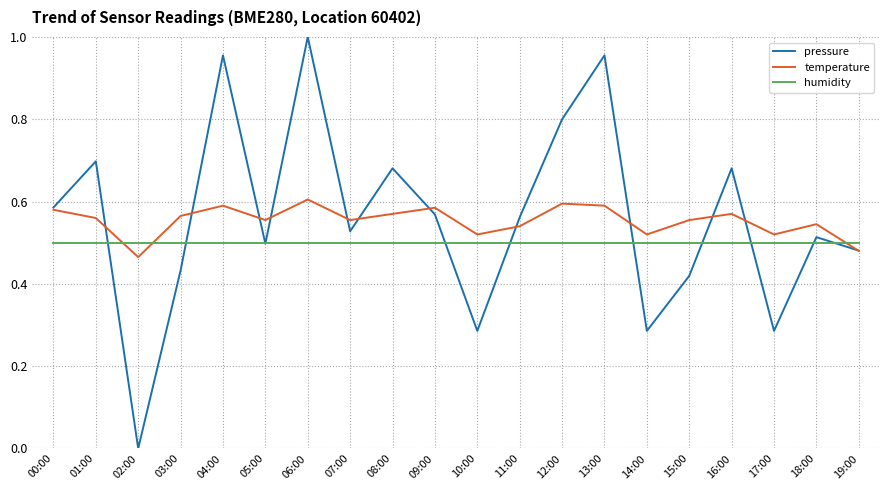

How many lines are shown in the chart?

3